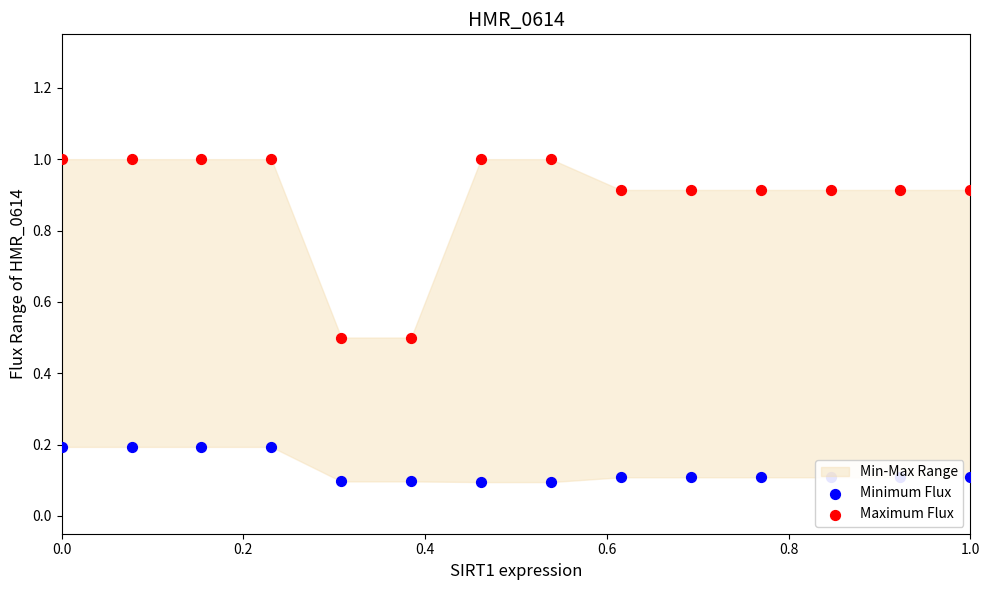

Which series has the widest spread of Y values?

Maximum Flux